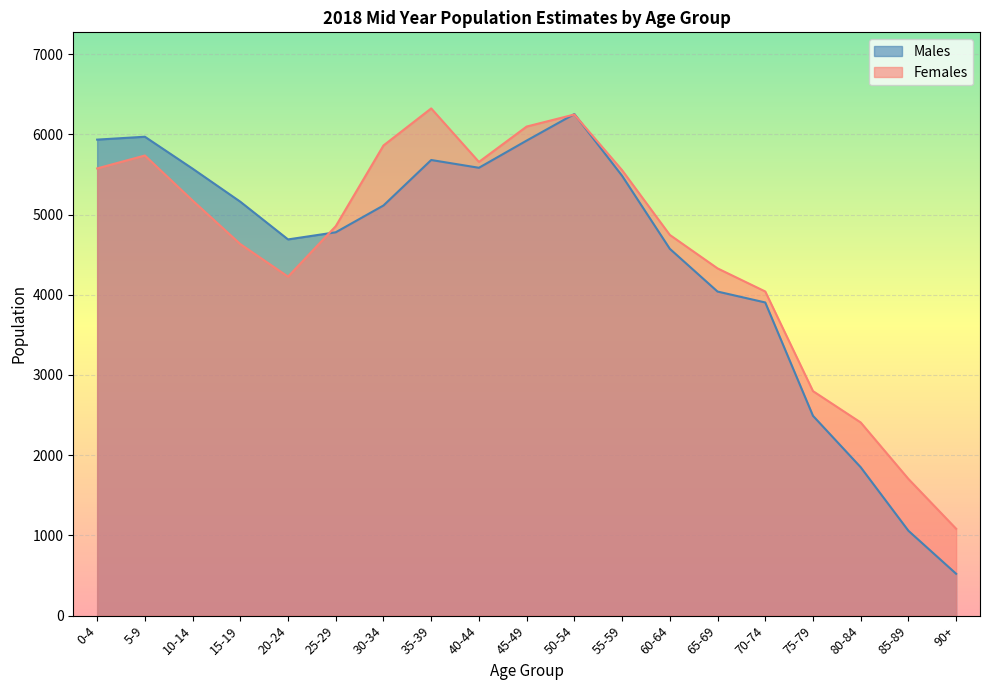

True or false: Females has a value of 5656 at 40-44.

True